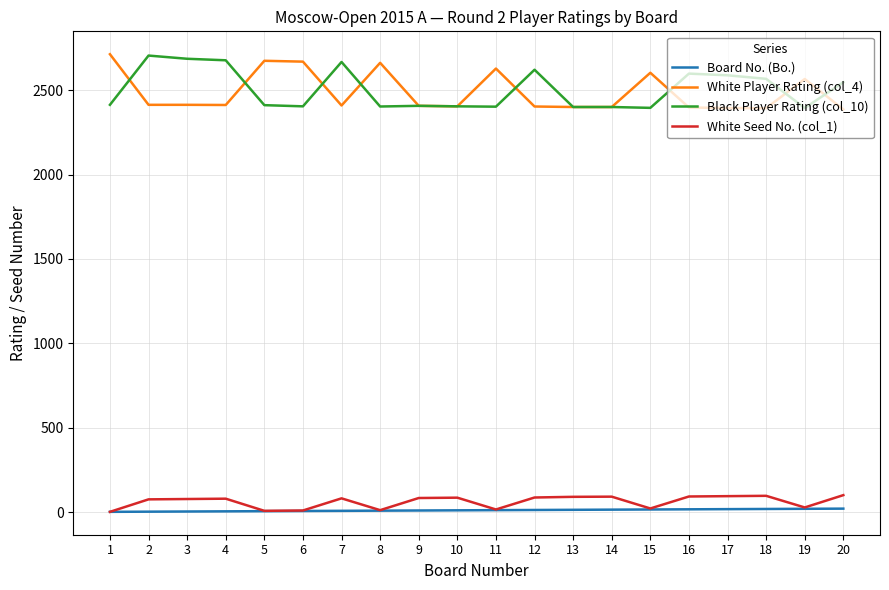

Is the value of White Seed No. (col_1) at 20 greater than the value of White Player Rating (col_4) at 2?

No